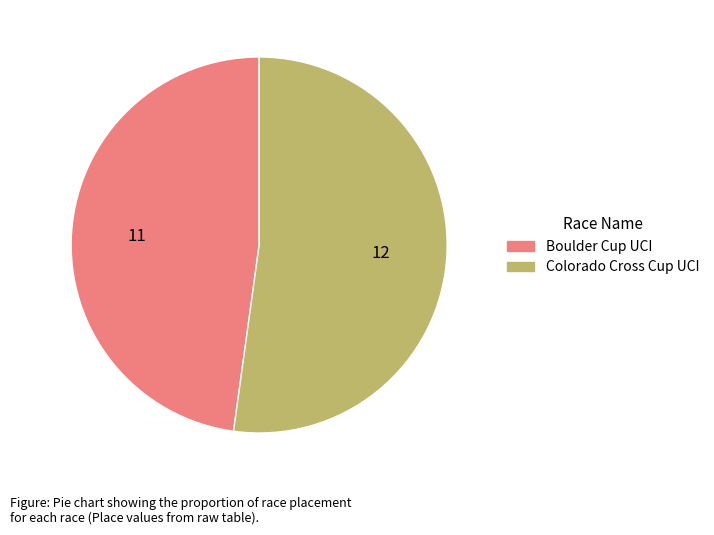

Which slice represents more than half of the pie?

Colorado Cross Cup UCI